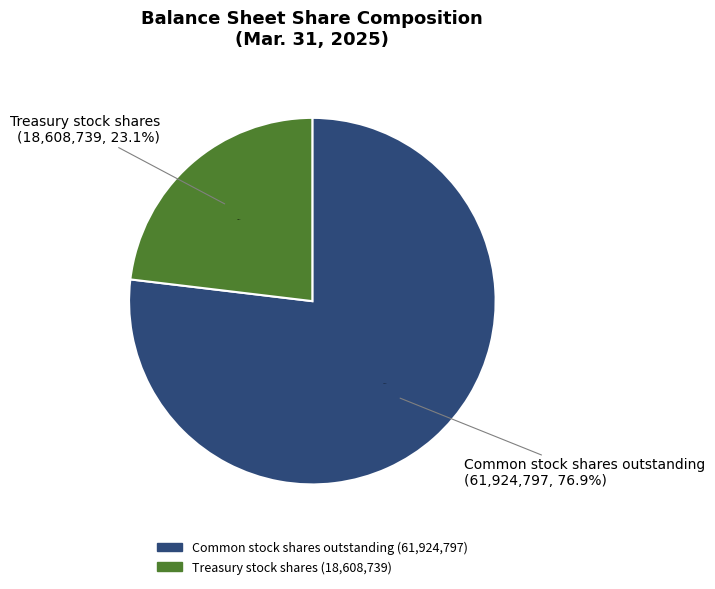

Is the sum of Common stock shares outstanding and Treasury stock shares greater than half?

Yes